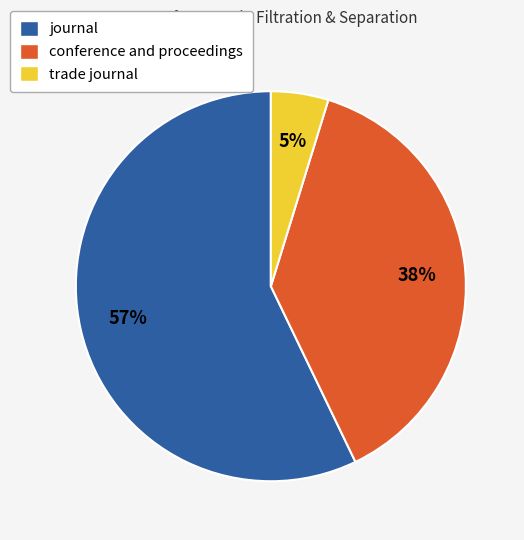

How many segments does this pie chart have?

3